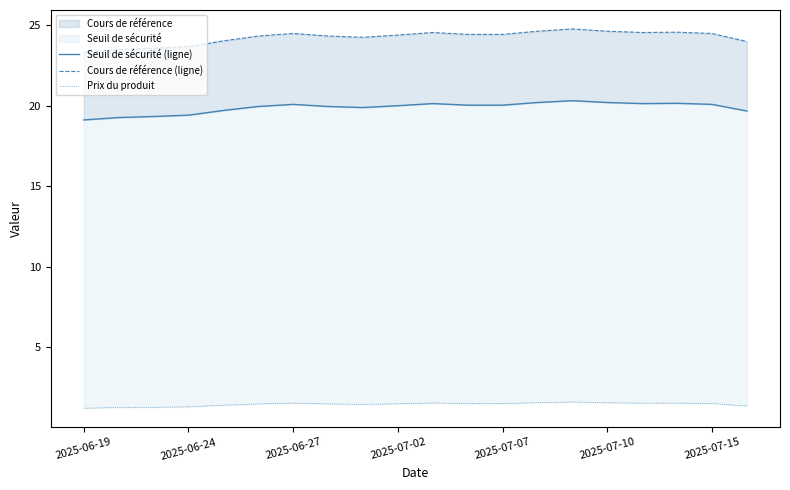

At 2025-06-24, list the series in order from smallest to largest.

Prix du produit, Seuil de sécurité (ligne), Cours de référence (ligne)